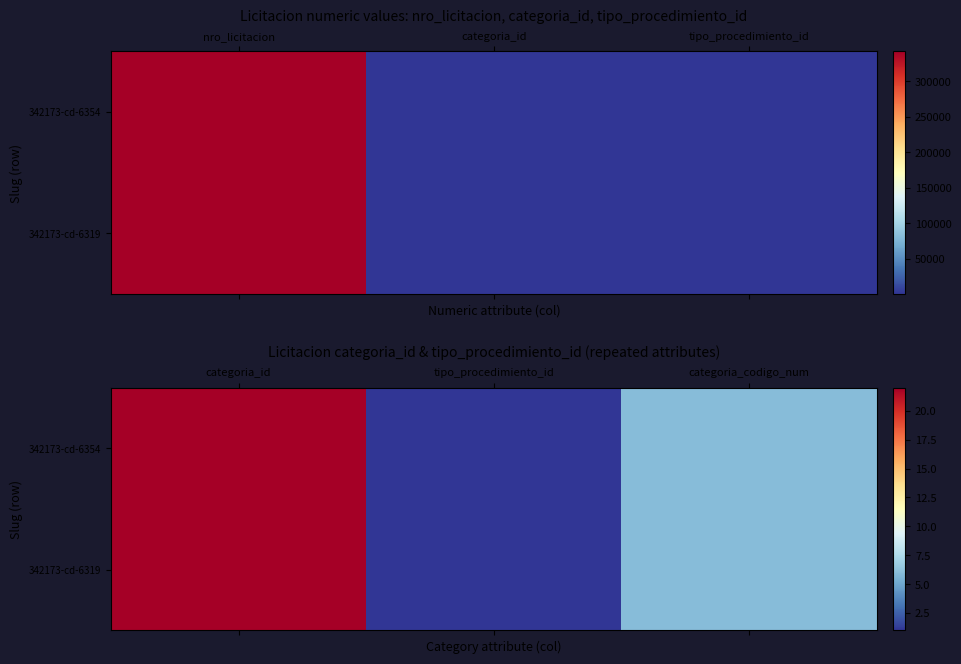

Is the value of 342173-cd-6319 at categoria_codigo_num greater than the value of 342173-cd-6354 at categoria_codigo_num?

No